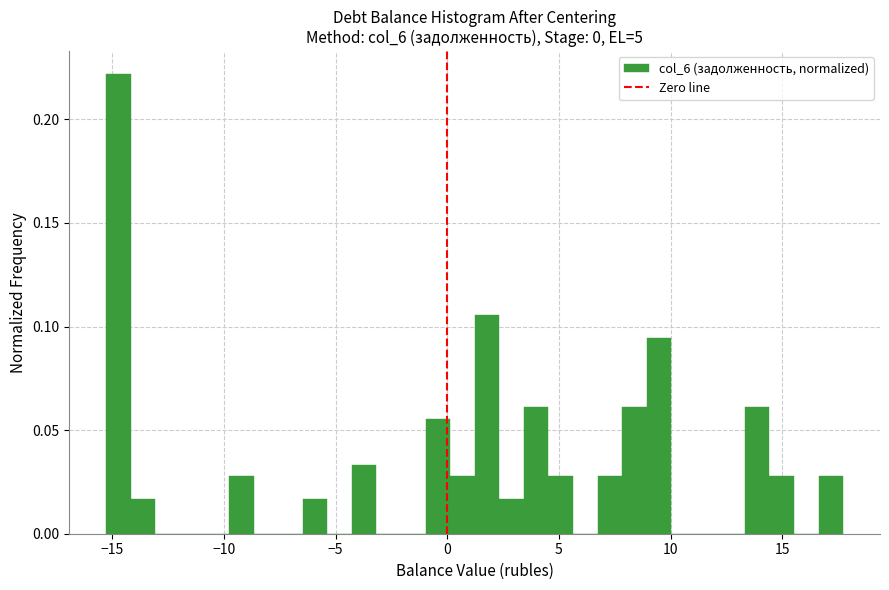

Around what value on the x-axis is the tallest bar? Give the approximate position of its centre, as read against the axis.

-14.5